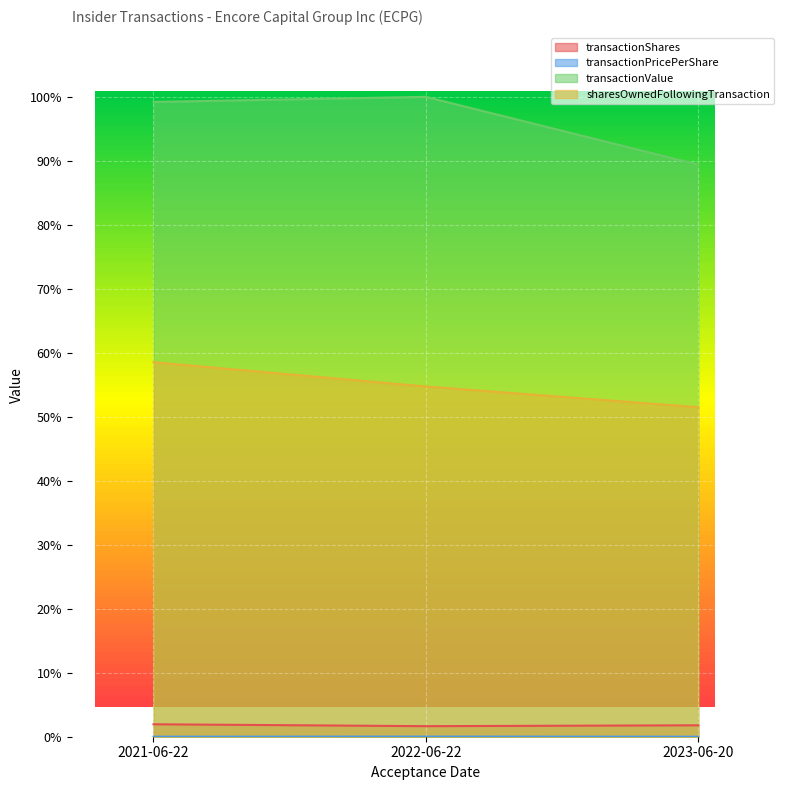

Does the chart display data point markers on the line(s)?

No